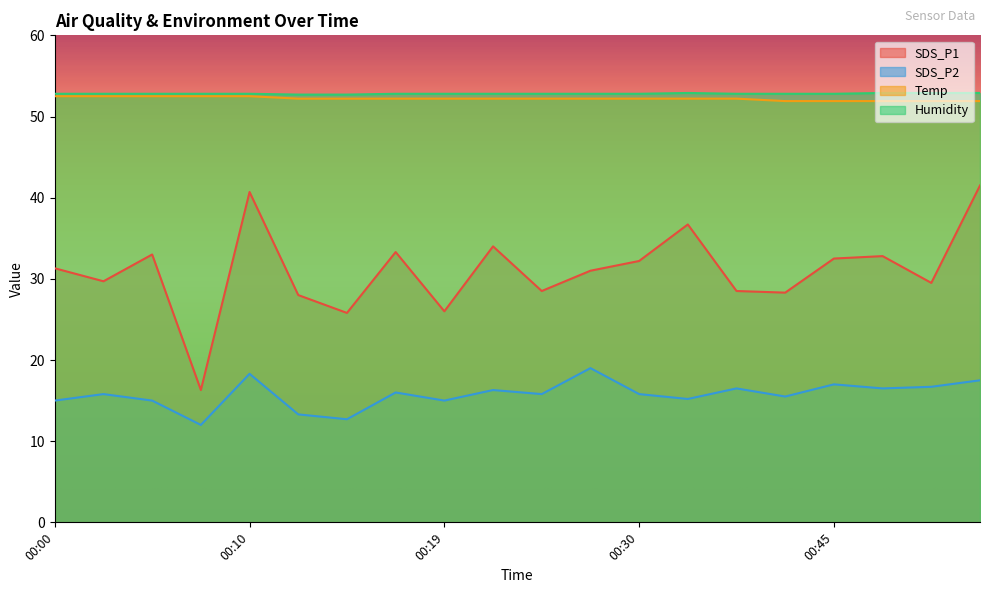

Which series has the largest total across all categories?

Humidity